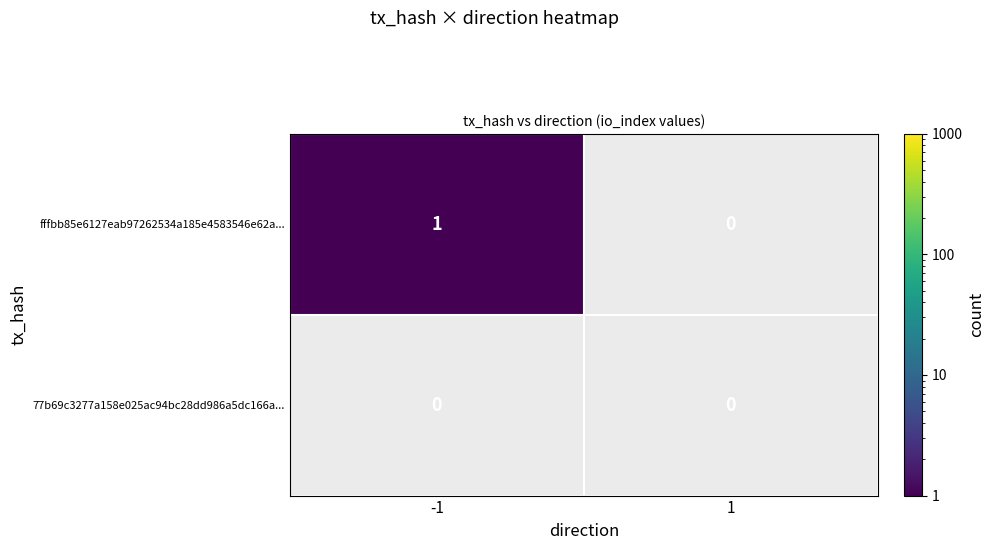

Is it true that fffbb85e6127eab97262534a185e4583546e62a... equals 0 at -1?

False